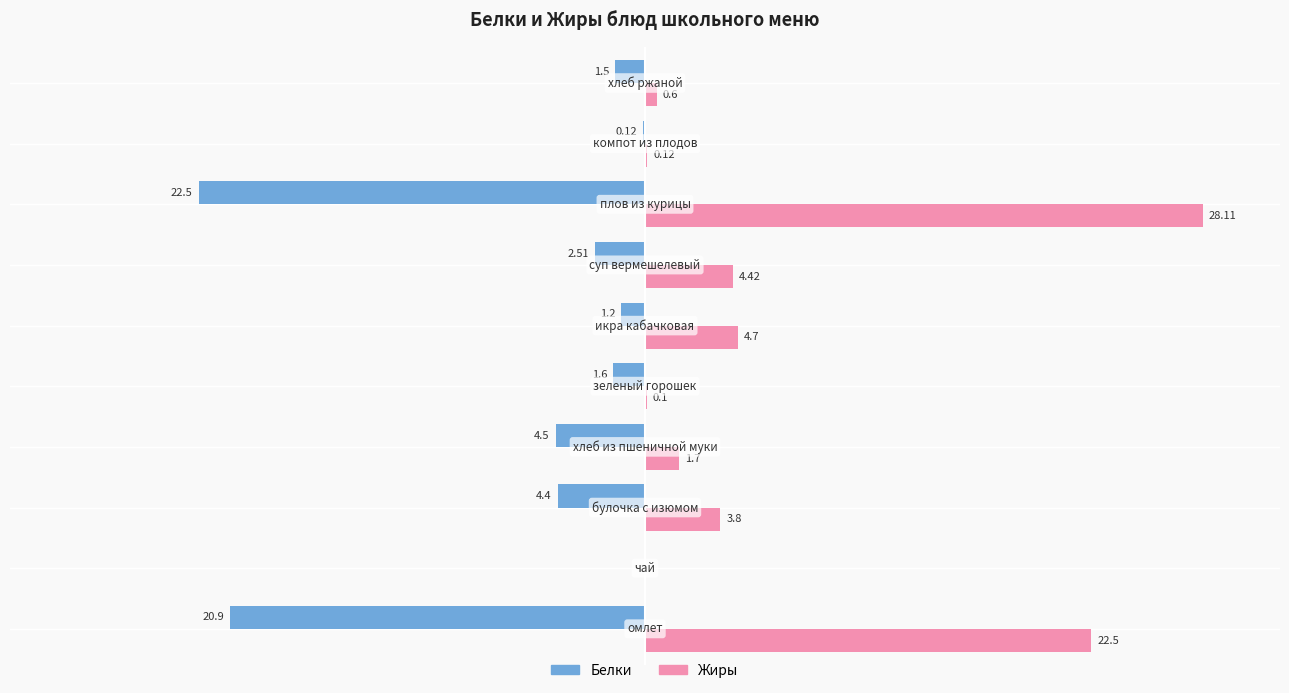

What are all the series names shown in the legend?

Белки, Жиры